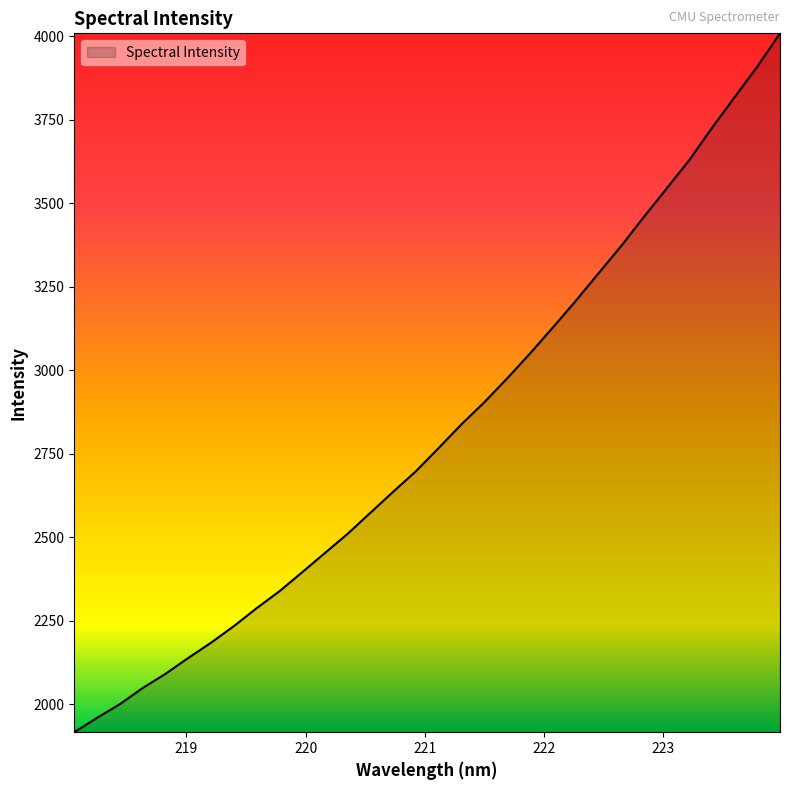

What is the difference between the maximum and minimum values?

2092.5